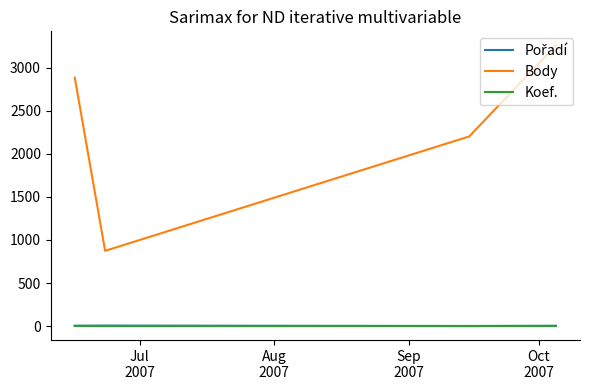

True or false: Koef. and Body cross at least once.

False